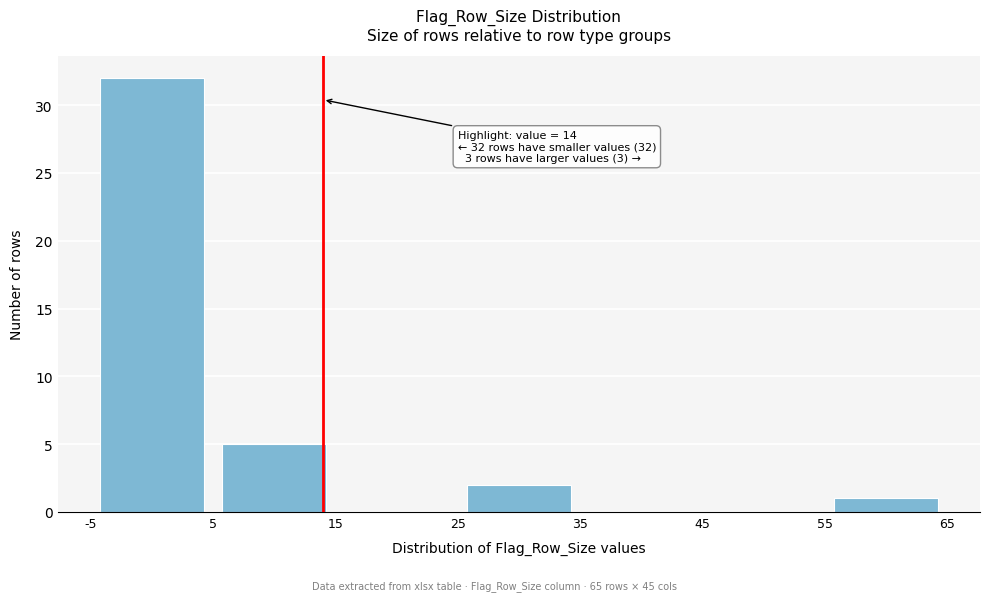

Which range on the x-axis has the tallest bar?

-5 to 5